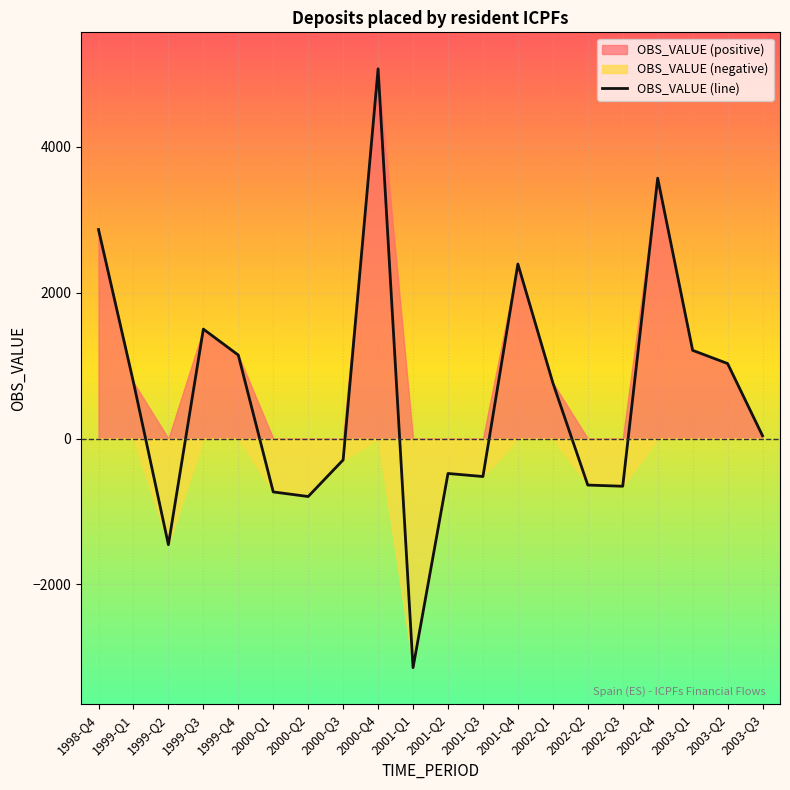

Rank the categories by value from lowest to highest.

2001-Q1, 1999-Q2, 2000-Q2, 2000-Q1, 2002-Q3, 2002-Q2, 2001-Q3, 2001-Q2, 2000-Q3, 2003-Q3, 2002-Q1, 1999-Q1, 2003-Q2, 1999-Q4, 2003-Q1, 1999-Q3, 2001-Q4, 1998-Q4, 2002-Q4, 2000-Q4